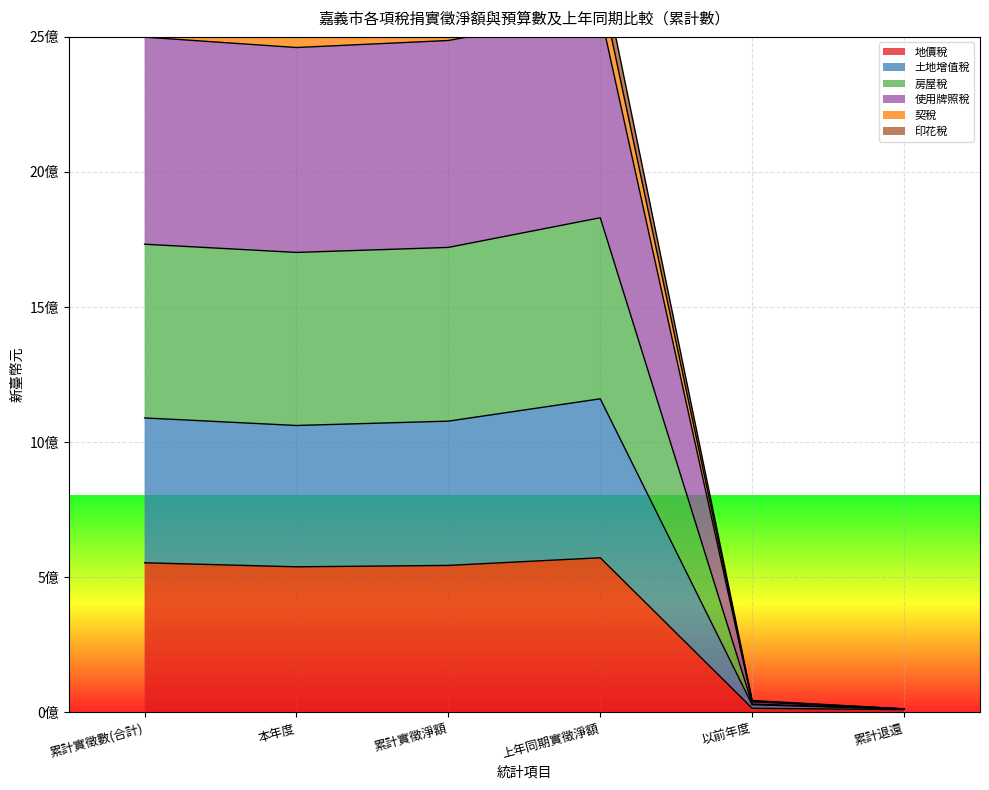

What is the lowest value of the 土地增值稅 series?

11841260